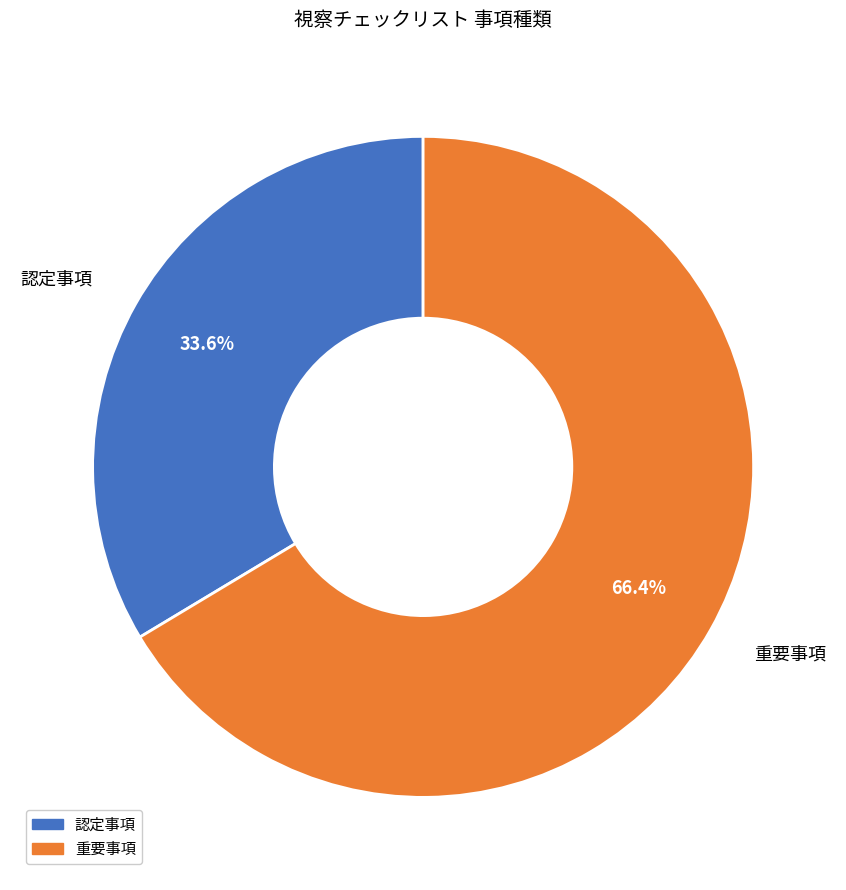

Which slice is the largest?

重要事項